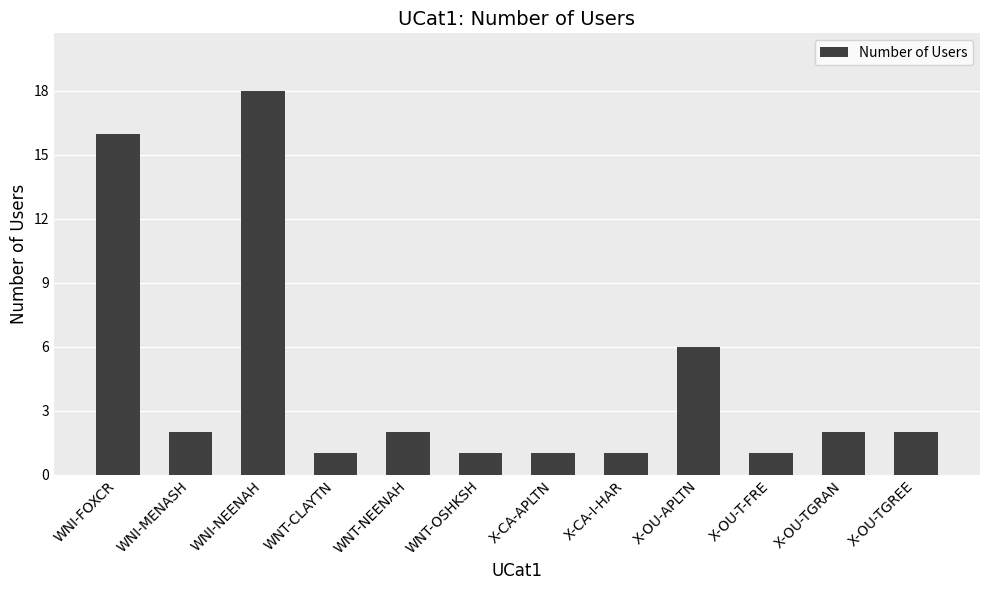

At which category does the chart reach its peak across all series?

WNI-NEENAH